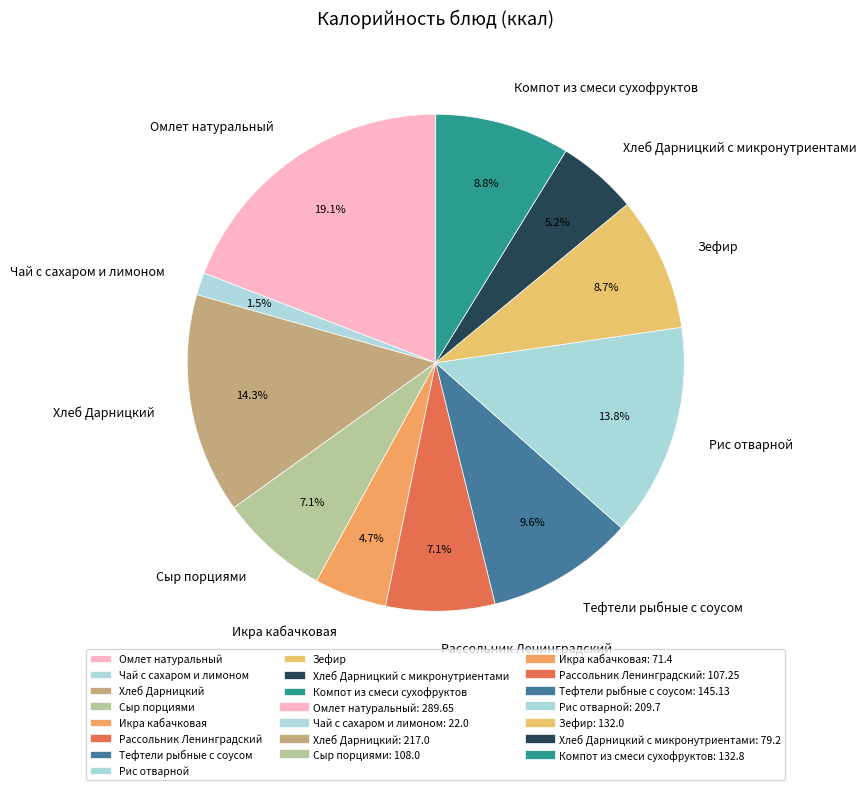

Combined, do Чай с сахаром и лимоном and Рис отварной account for over 50%?

No